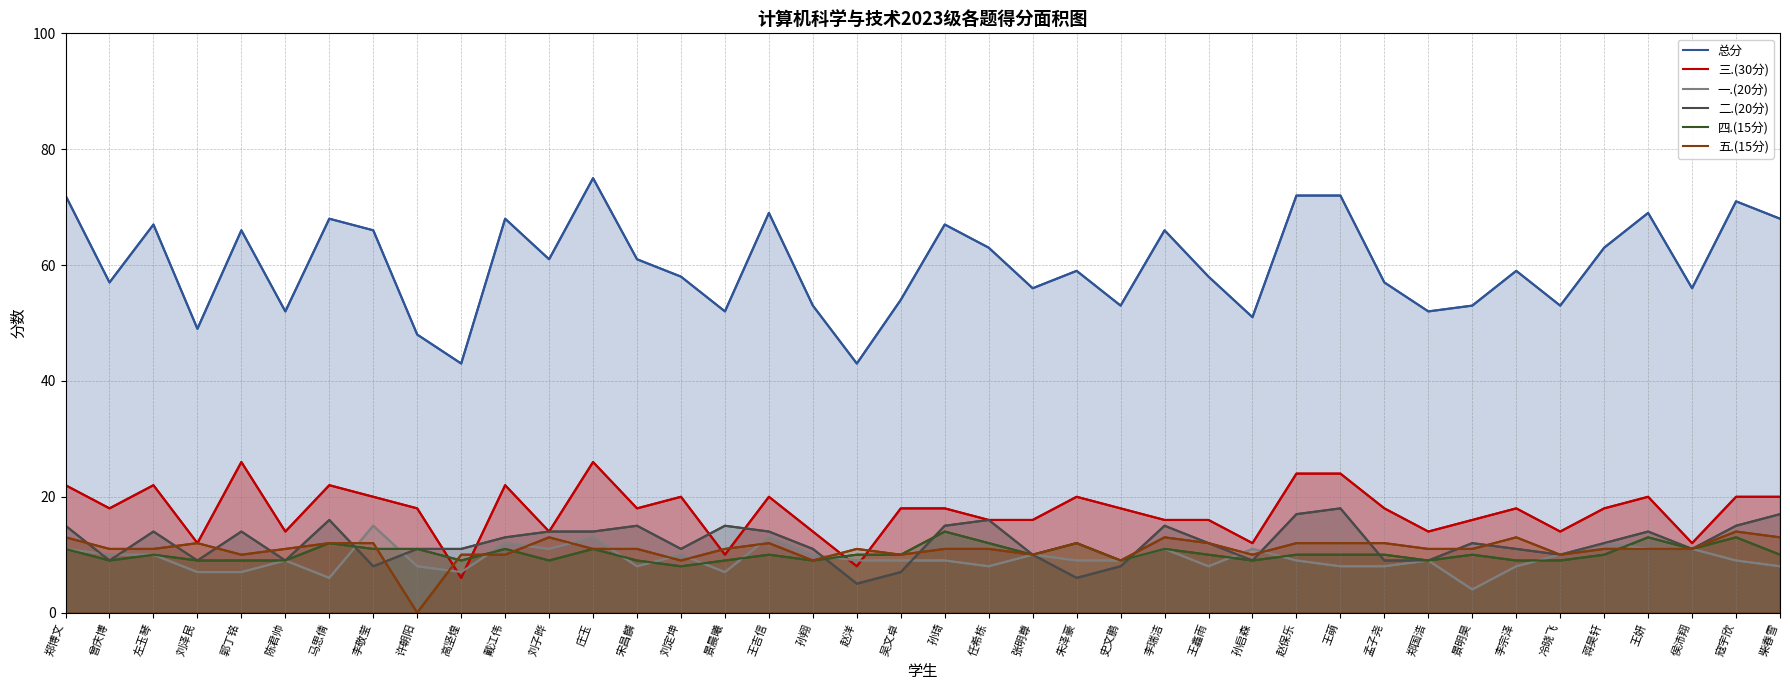

At which label does 一.(20分) reach its peak?

李敬莹